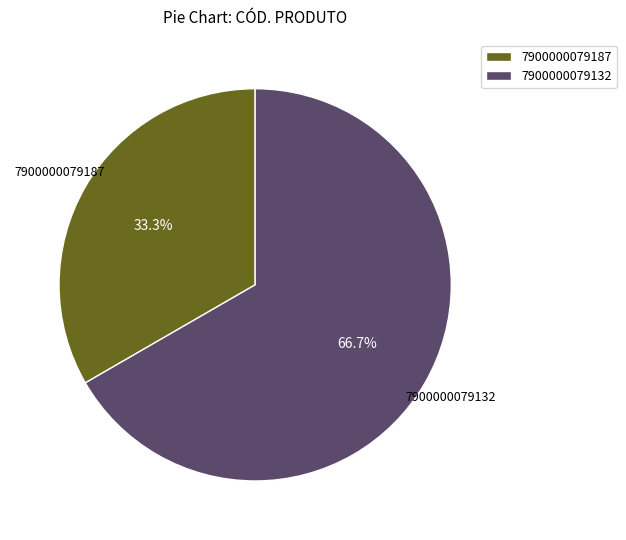

Between 7900000079187 and 7900000079132, which is larger?

7900000079132